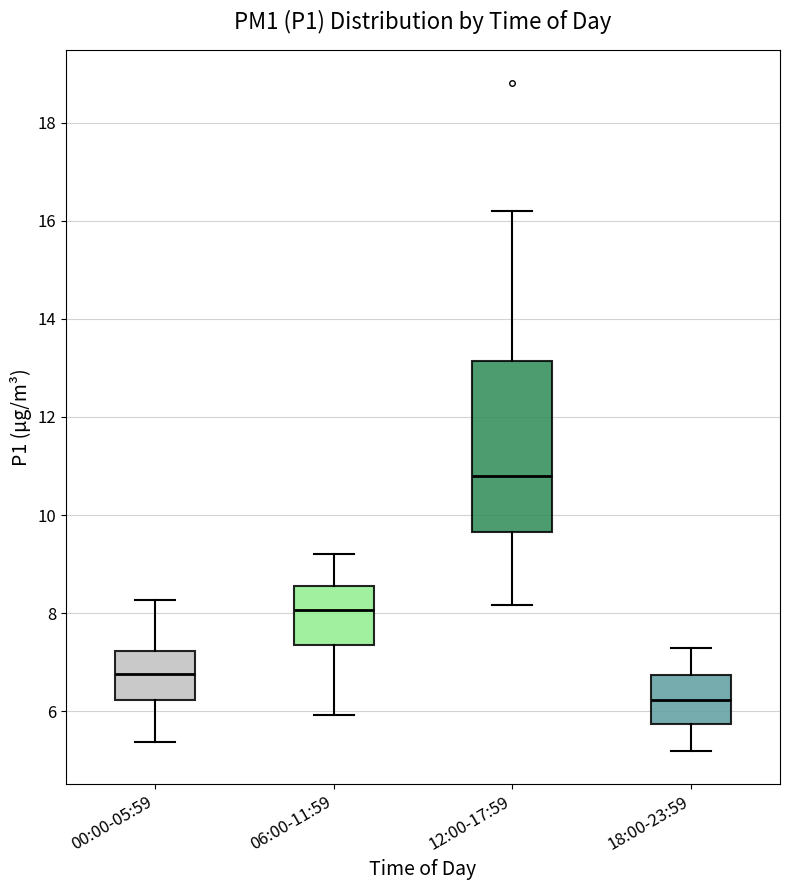

Which box is the tallest, from its lower edge to its upper edge?

12:00-17:59